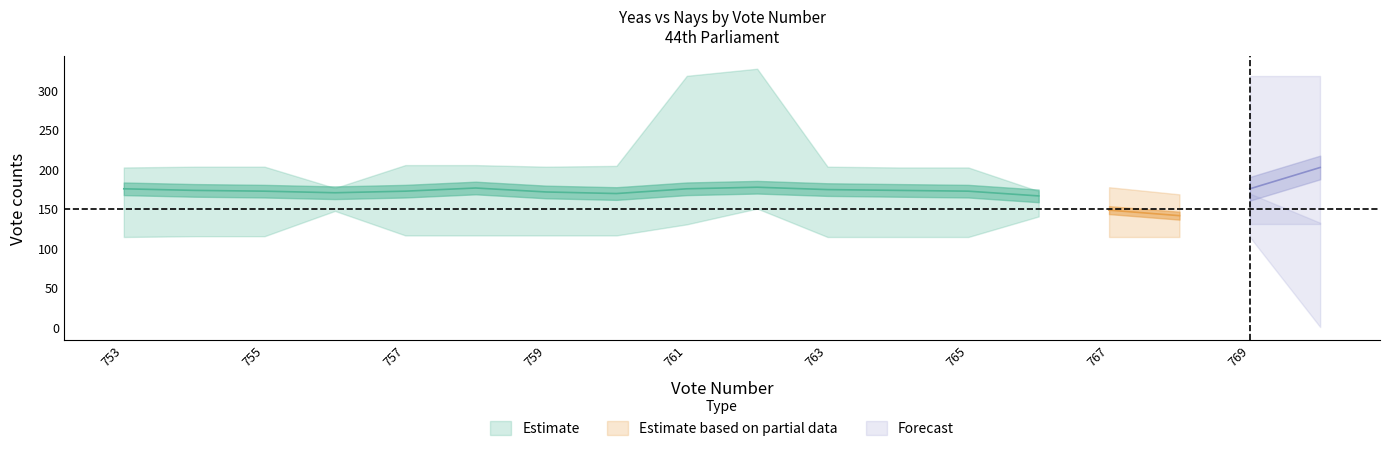

Is the value of Yeas_mean at 14 greater than the value of Nays_mean at 12?

Yes